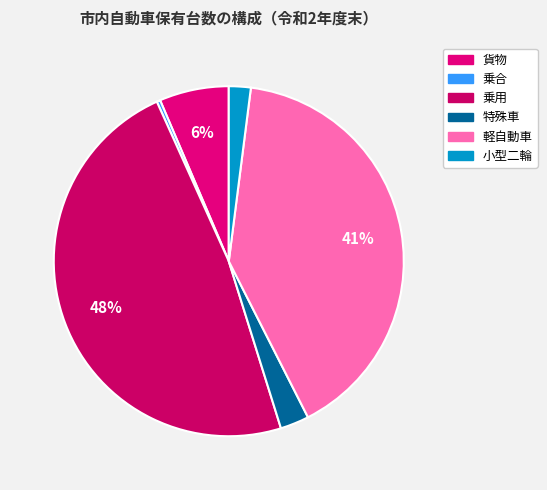

True or false: 乗用 accounts for 48% of the total.

True